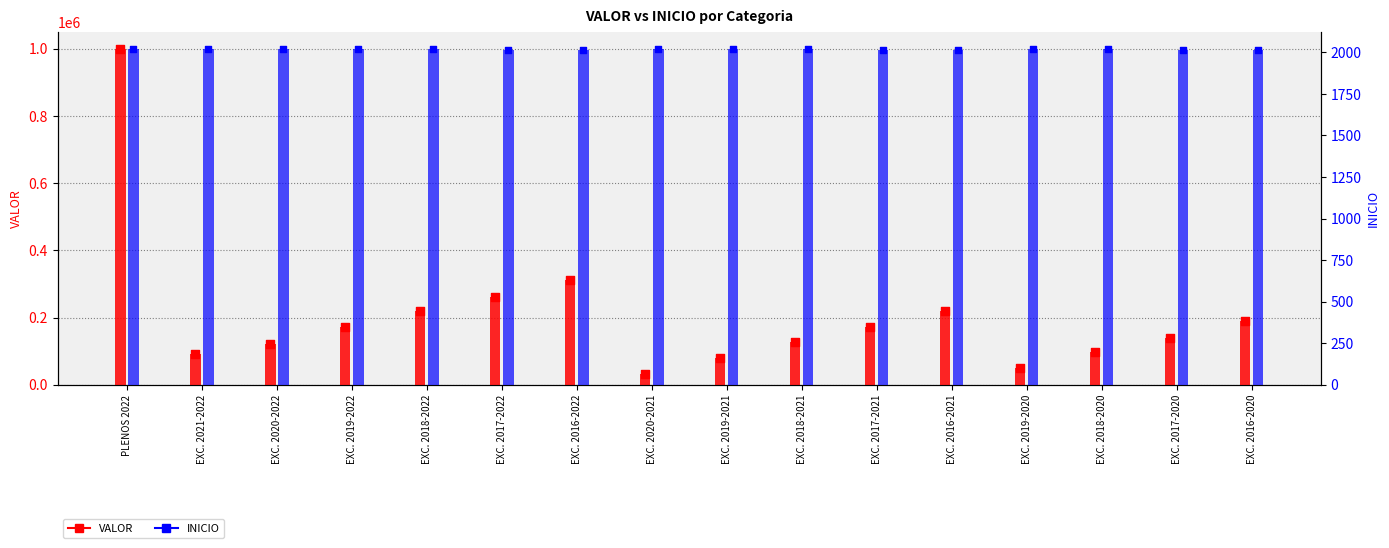

Which series contains the highest Y value?

VALOR